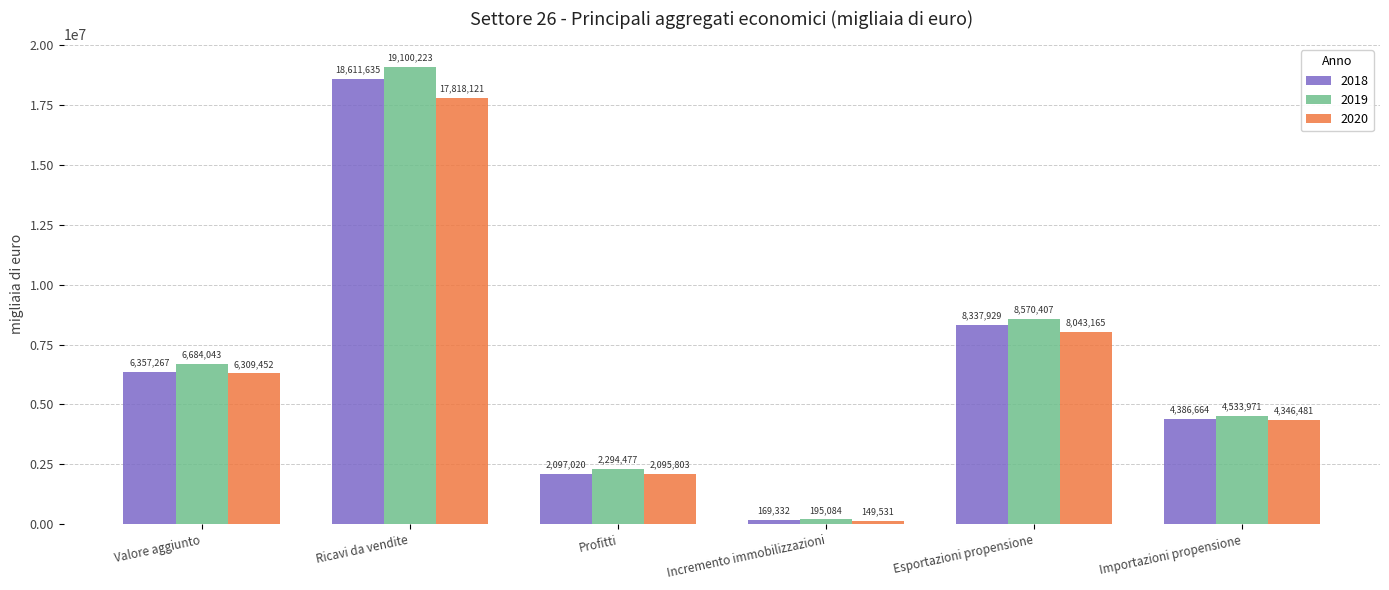

What are all the series names shown in the legend?

2018, 2019, 2020